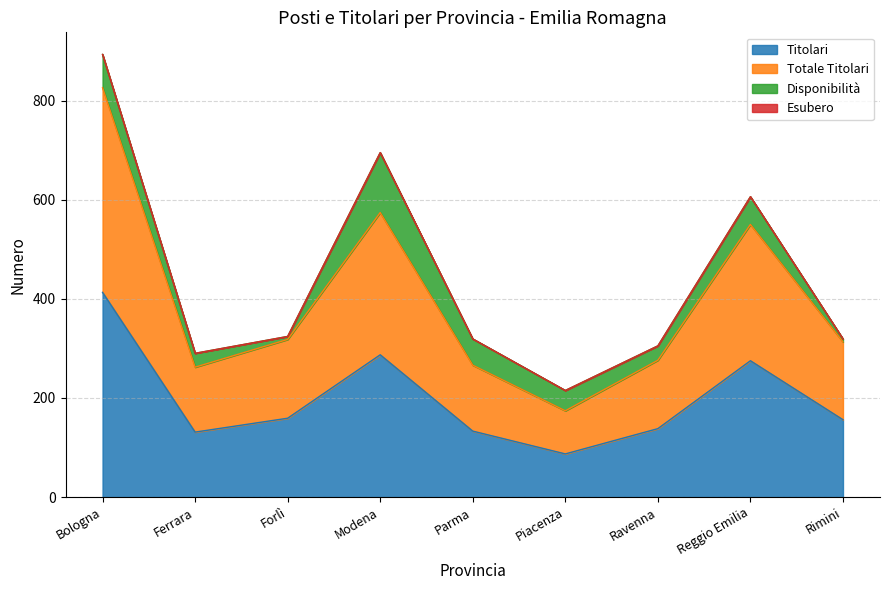

At which category is the sum across all series the highest?

Bologna